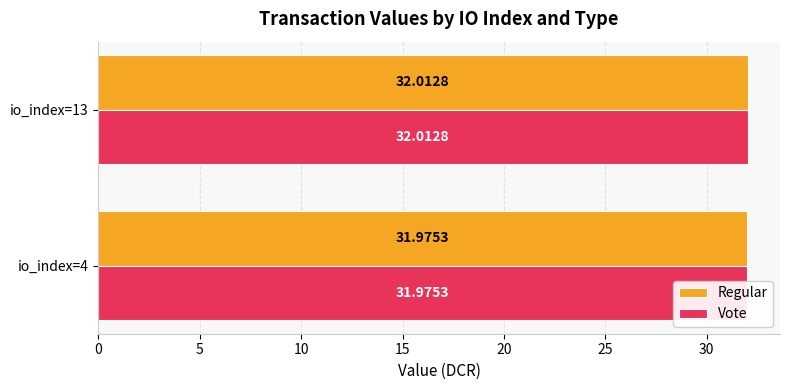

Count the number of categories in the chart.

2